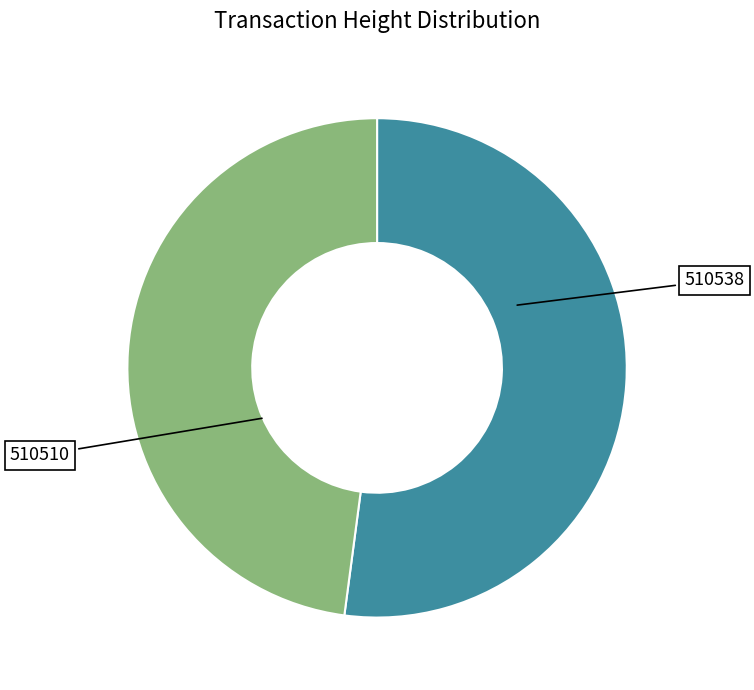

Is there any slice that represents more than half of the pie?

Yes